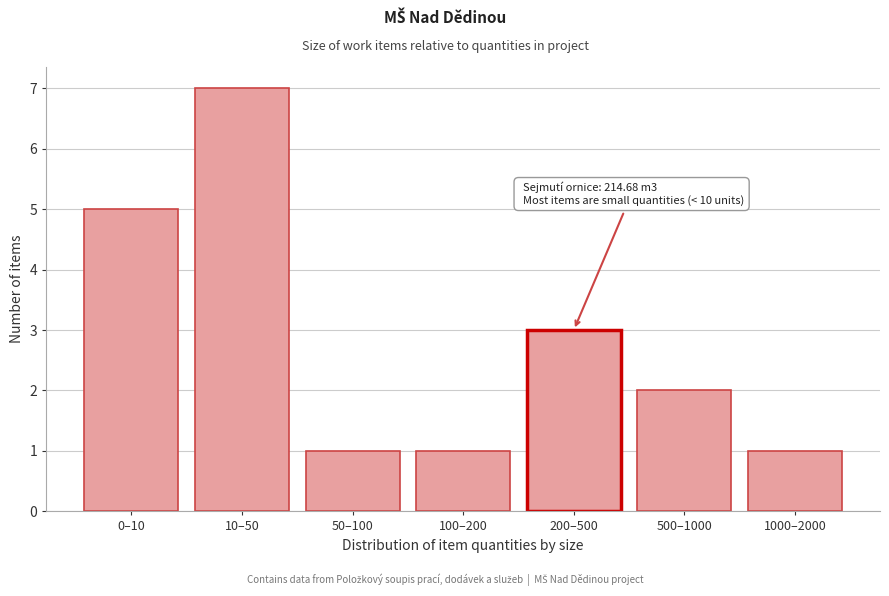

Reading left to right, extract all data points from this chart.

5	7	1	1	3	2	1